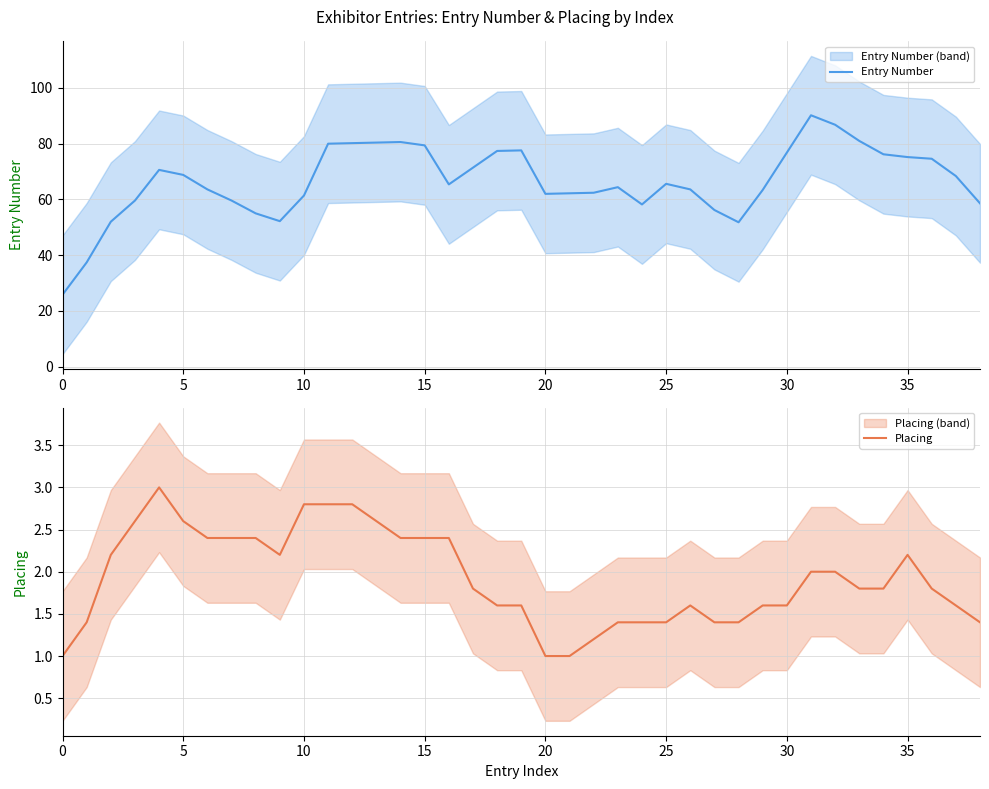

True or false: Placing and Entry Number cross at least once.

False